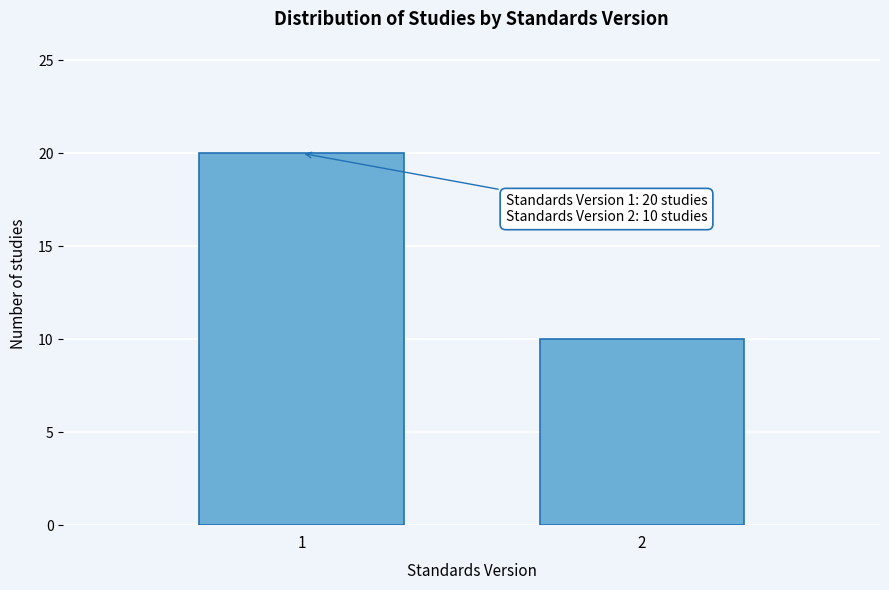

Reading left to right, list all the values displayed in this chart.

1=20	2=10